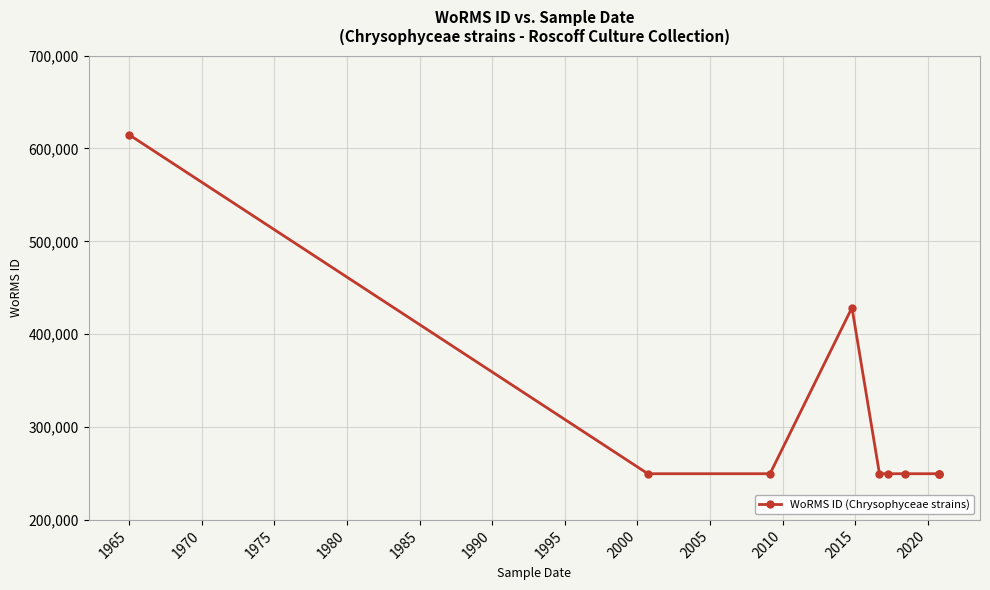

Which has a higher value, 1975 or 2000?

1975